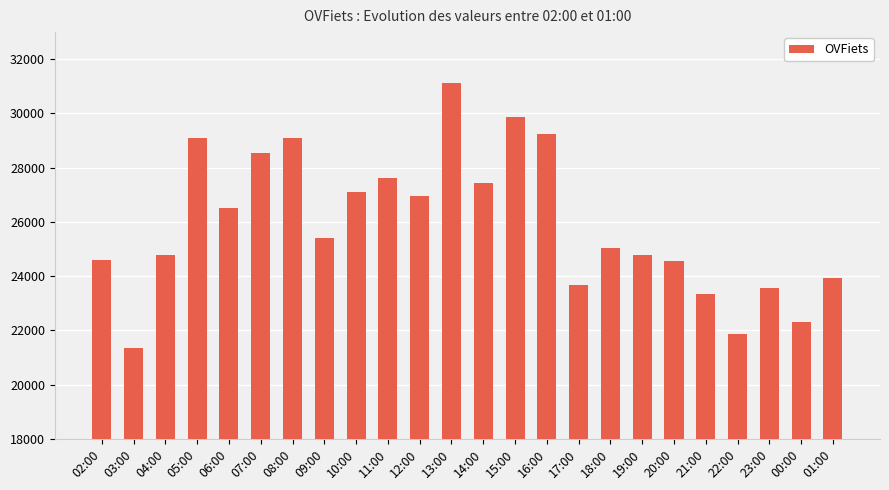

What is the greatest value displayed?

31132